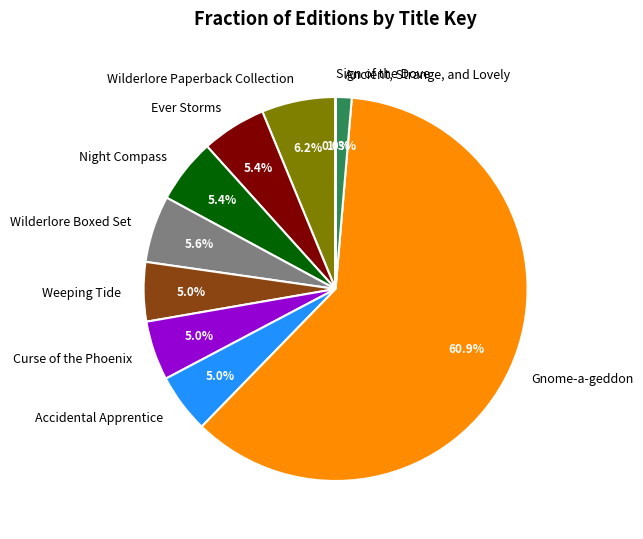

Is there any slice that represents more than half of the pie?

Yes